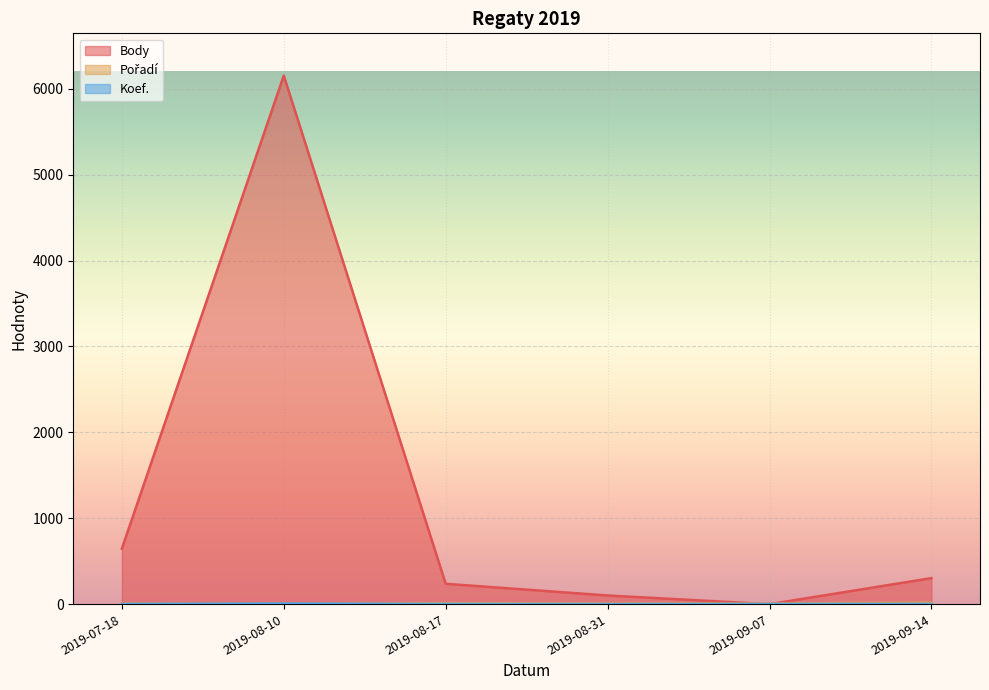

How many times do Body and Koef. cross each other?

2